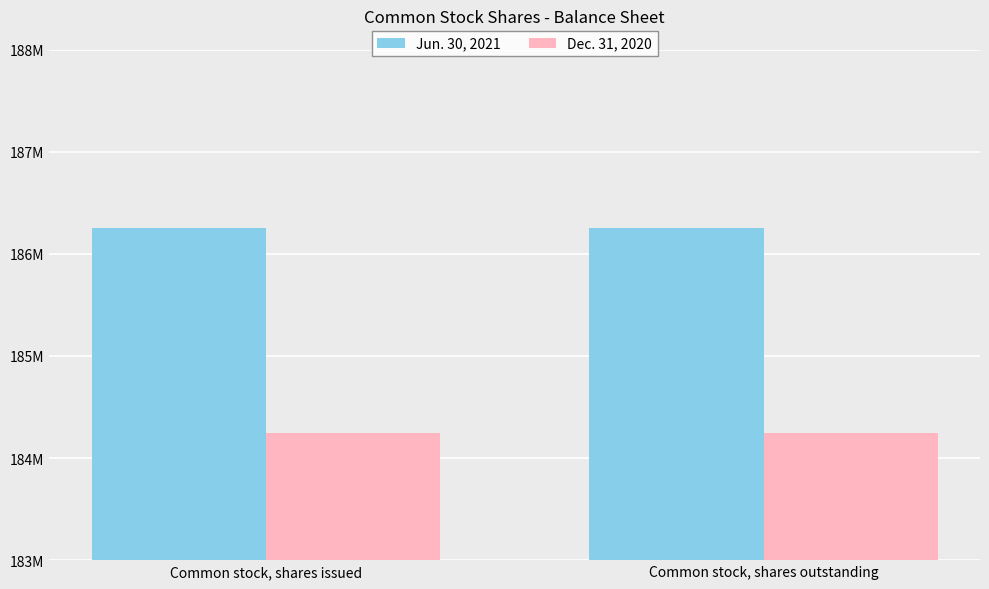

What are all the series names shown in the legend?

Jun. 30, 2021, Dec. 31, 2020